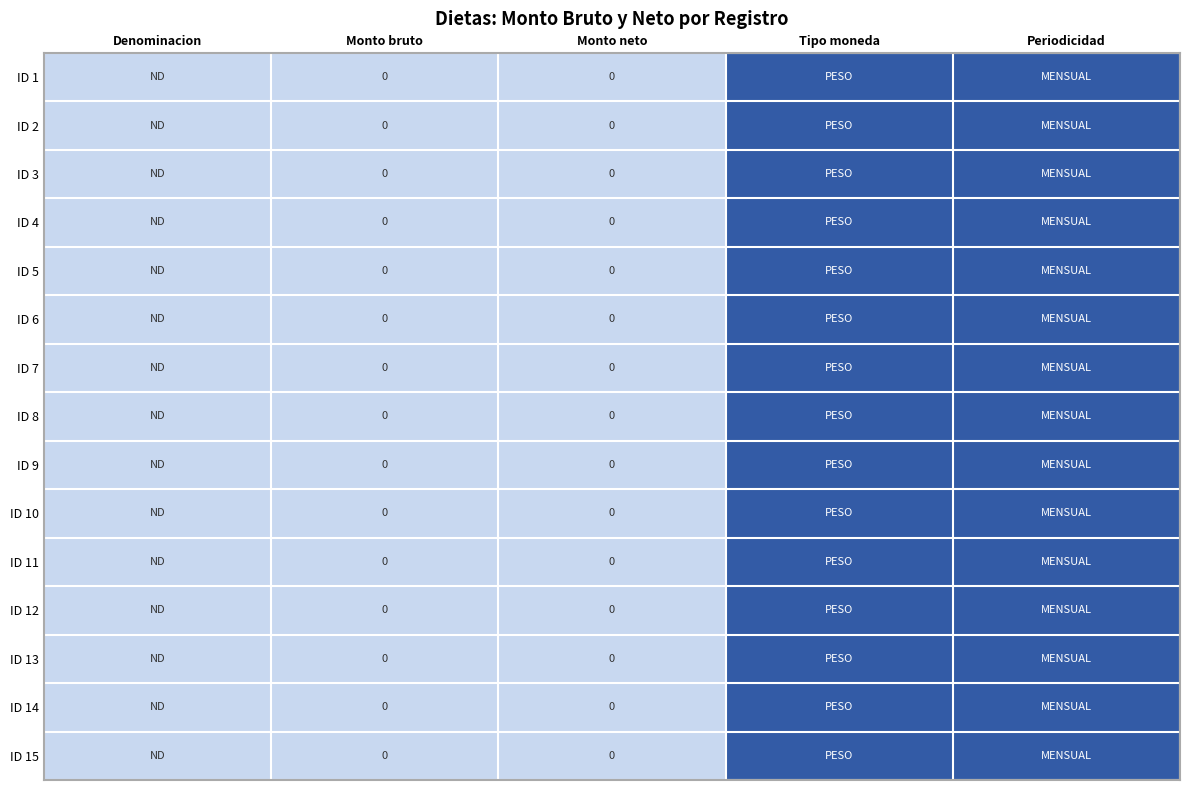

The value of ID 2 at Monto bruto is 0.0. True or false?

True